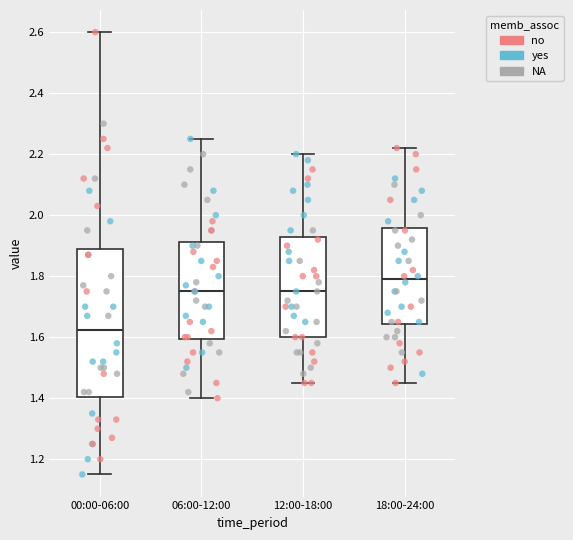

Reading left to right, read every box against the y-axis: the position of its median line, the range the box covers, and the ends of its whiskers. The values are not printed on the chart, so give them approximately, as read against the axis.

00:00-06:00: median 1.62, box 1.40 to 1.90, whiskers 1.16 to 2.60
06:00-12:00: median 1.76, box 1.60 to 1.92, whiskers 1.40 to 2.26
12:00-18:00: median 1.76, box 1.60 to 1.92, whiskers 1.46 to 2.20
18:00-24:00: median 1.80, box 1.64 to 1.96, whiskers 1.46 to 2.22